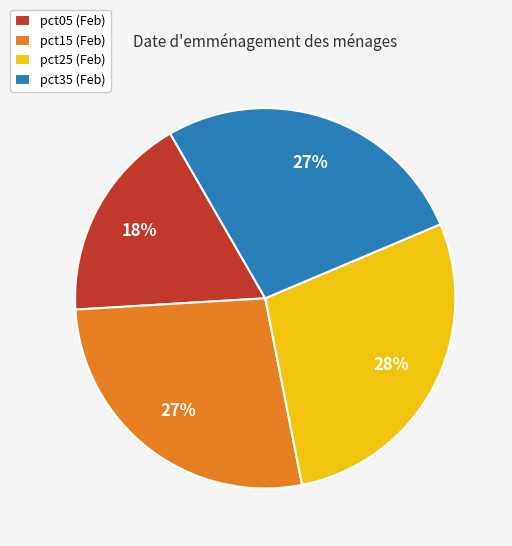

Combined, do pct25 (Feb) and pct35 (Feb) account for over 50%?

Yes